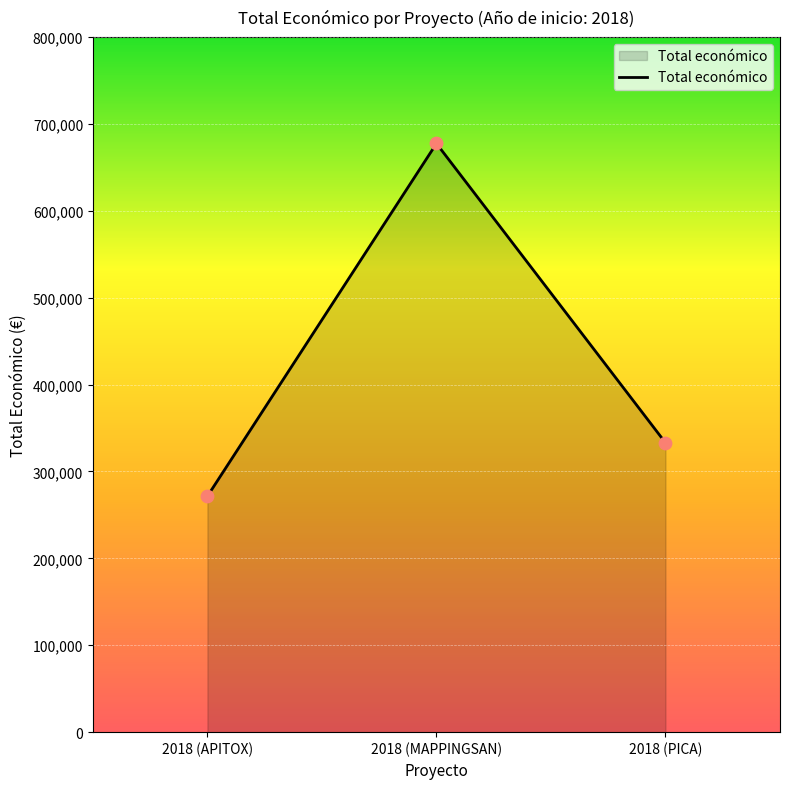

What is the change in value from 2018 (APITOX) to 2018 (PICA)?

+61449